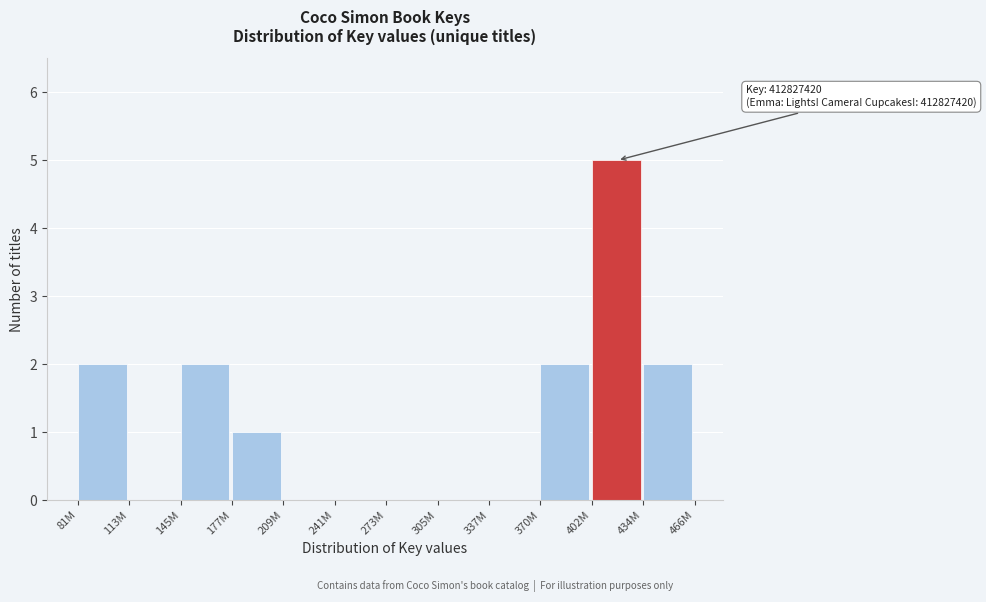

Reading left to right, list all the values displayed in this chart.

81M=2	113M=0	145M=2	177M=1	209M=0	241M=0	273M=0	305M=0	337M=0	370M=2	402M=5	434M=2